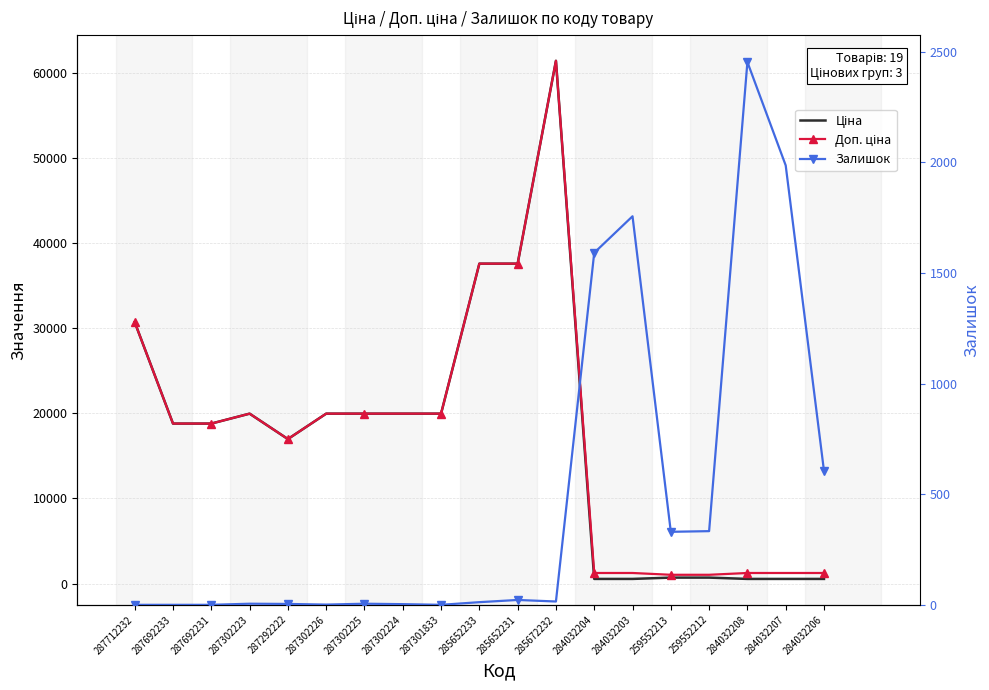

How many lines are shown in the chart?

3